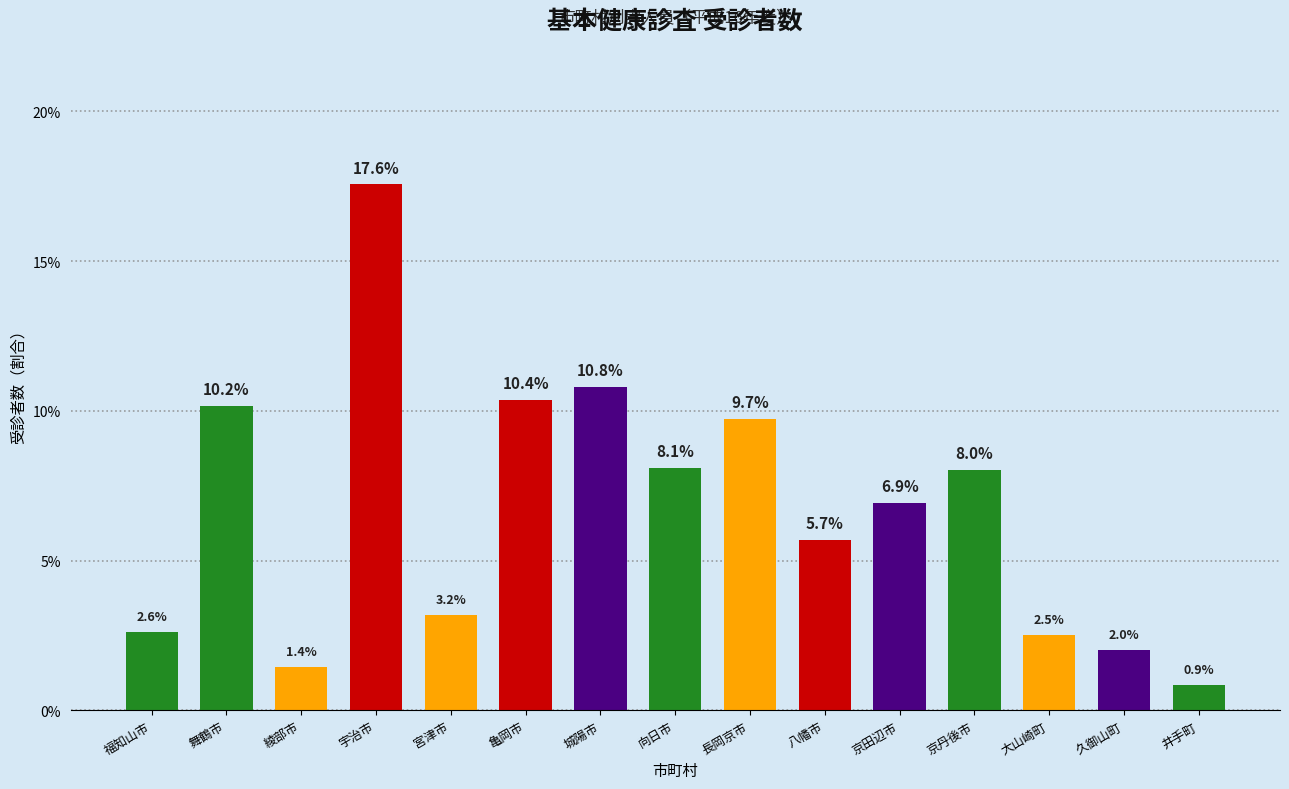

Reading left to right, extract all data points from this chart.

2.6	10.2	1.4	17.6	3.2	10.4	10.8	8.1	9.7	5.7	6.9	8.0	2.5	2.0	0.9